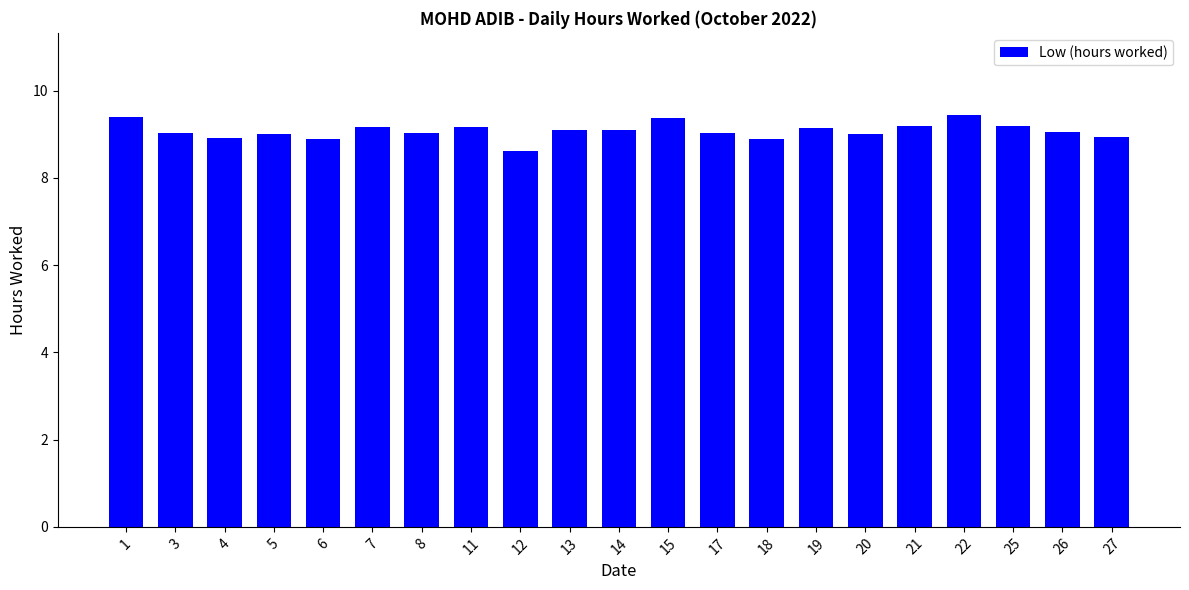

What is the smallest value displayed?

8.6